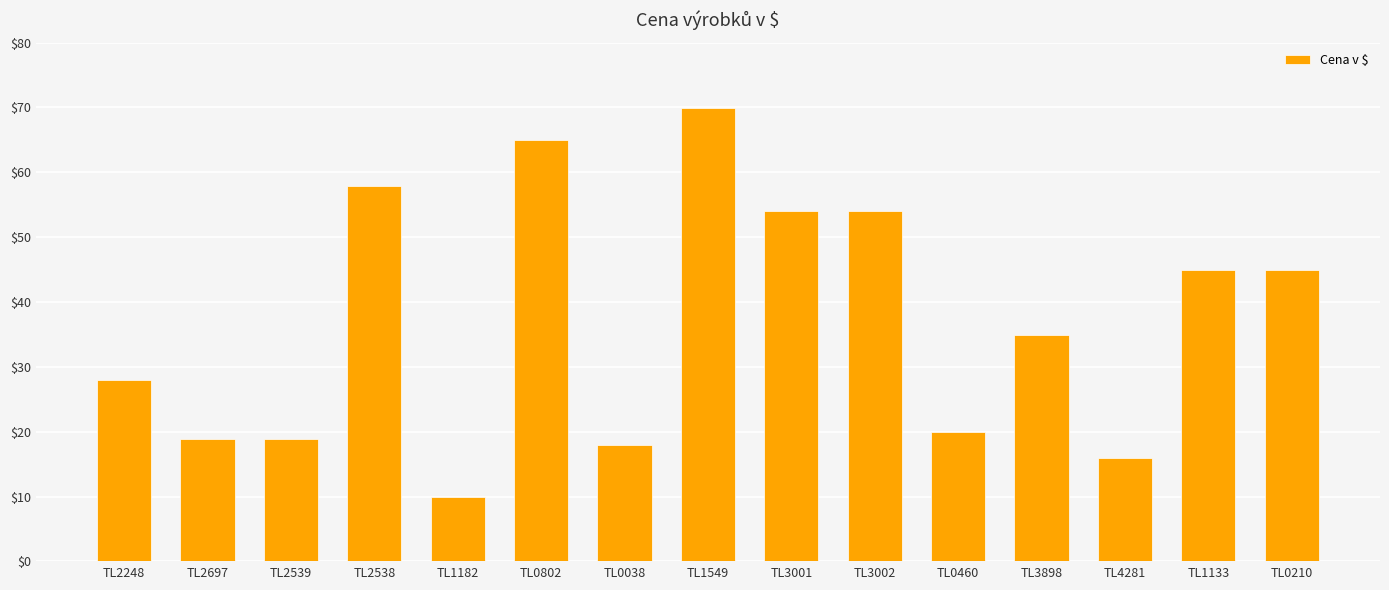

Is it true that the value at TL1133 is 45.0?

True